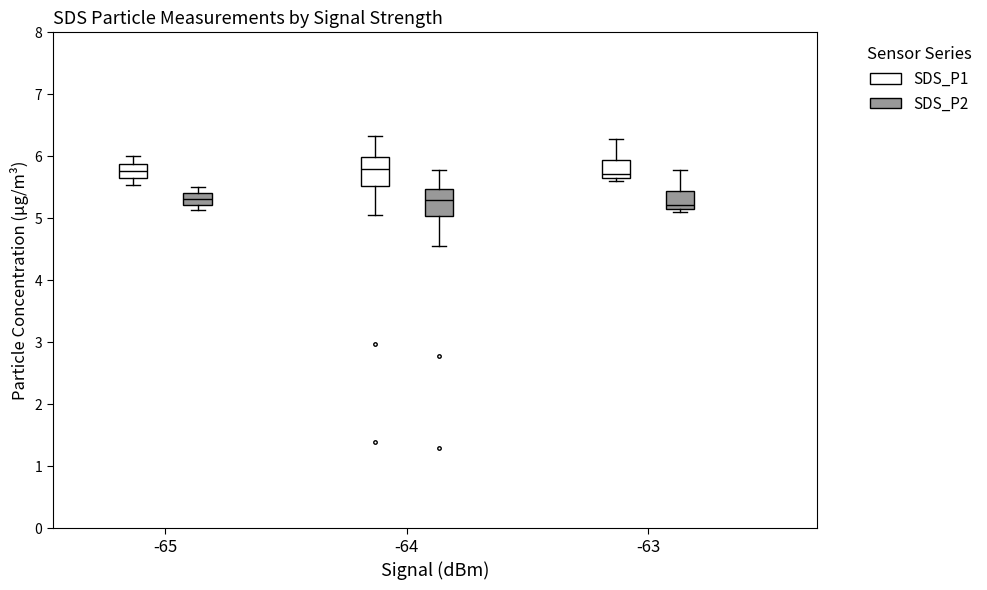

Where does the upper whisker of the box for -64 (SDS_P2) end on the y-axis? The values are not printed on the chart, so give them approximately, as read against the axis.

5.8